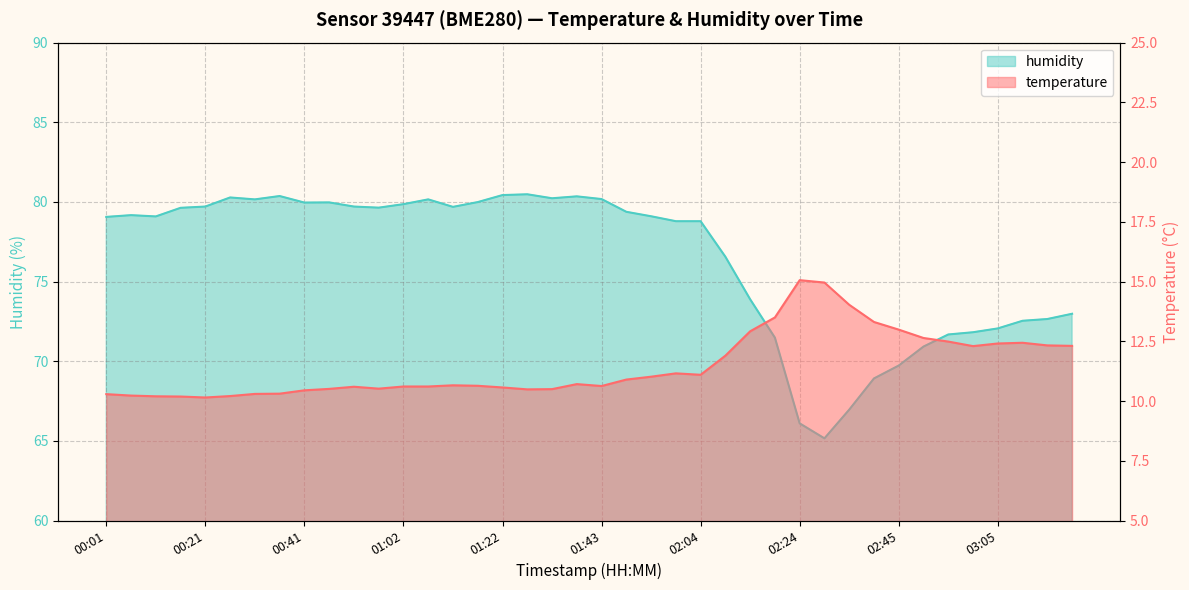

What is the label of the 23rd point from the left?

01:53